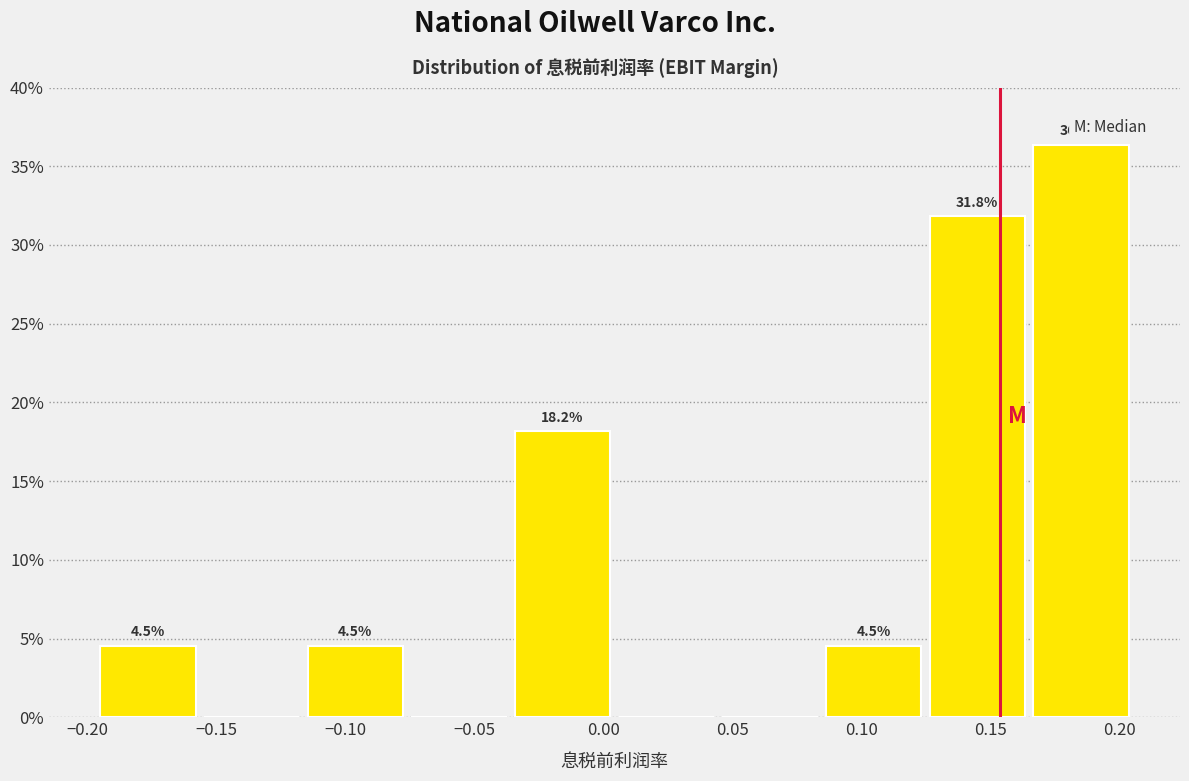

Which range on the x-axis has the tallest bar?

0.165 to 0.205